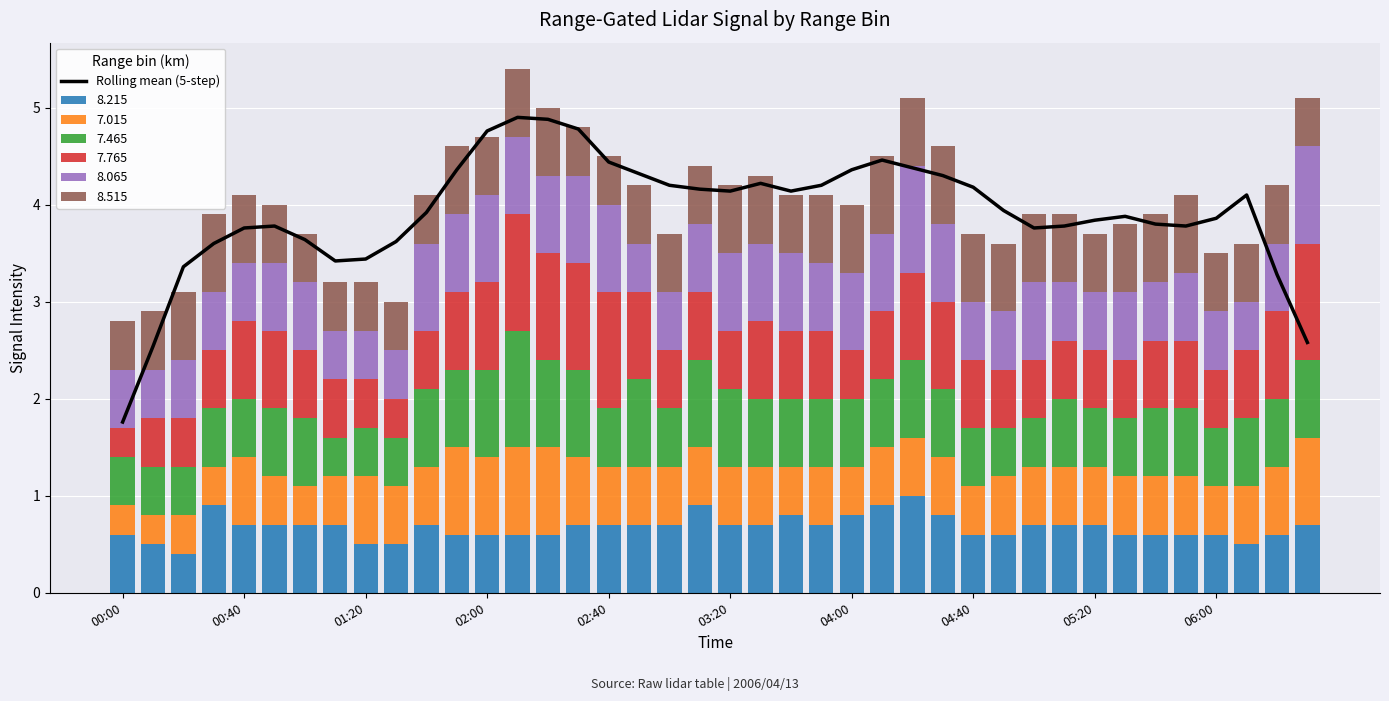

Reading left to right, list all the values displayed in this chart.

1.8	2.5	3.4	3.6	3.8	3.8	3.6	3.4	3.4	3.6	3.9	4.4	4.8	4.9	4.9	4.8	4.4	4.3	4.2	4.2	4.1	4.2	4.1	4.2	4.4	4.5	4.4	4.3	4.2	3.9	3.8	3.8	3.8	3.9	3.8	3.8	3.9	4.1	3.3	2.6